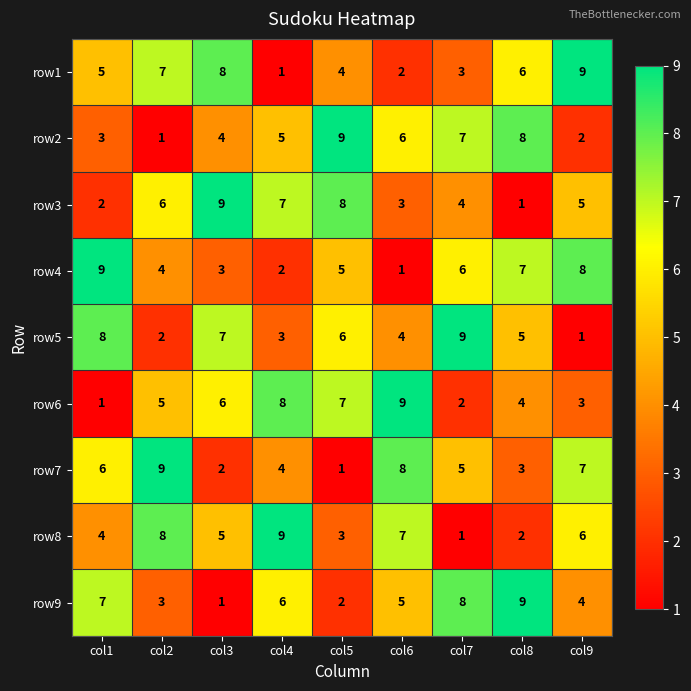

Count the number of data series in this chart.

9